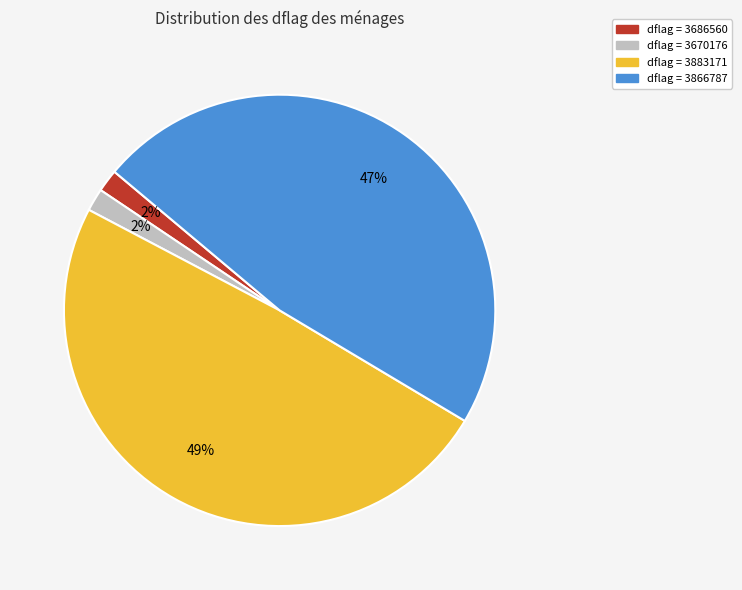

To the nearest percent, what is the average slice percentage?

25%